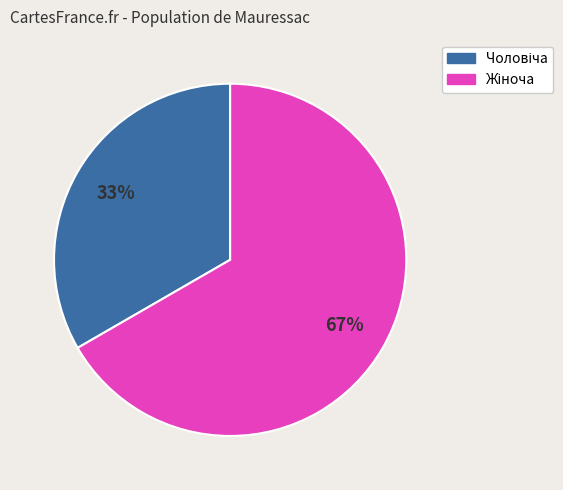

To the nearest percent, what is the average slice percentage?

50%